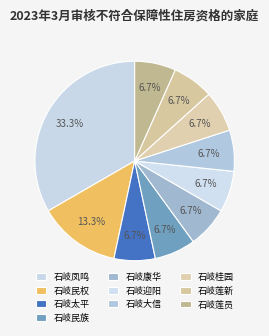

How many segments does this pie chart have?

10